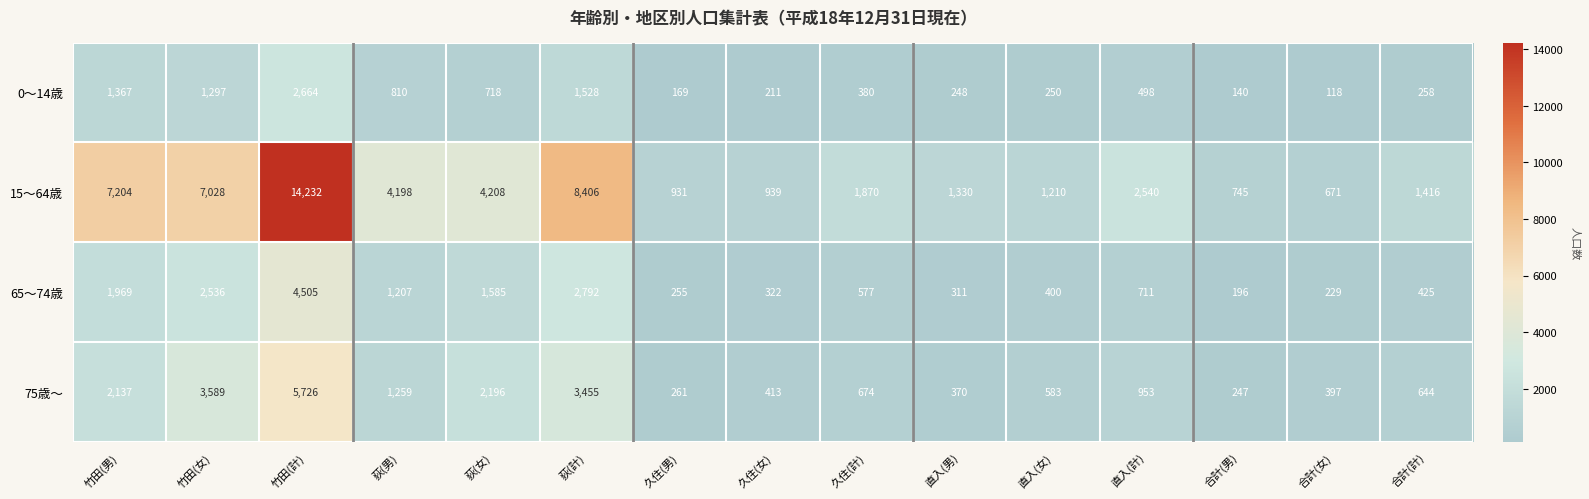

At 久住(女), list the series in order from smallest to largest.

0～14歳, 65～74歳, 75歳～, 15～64歳